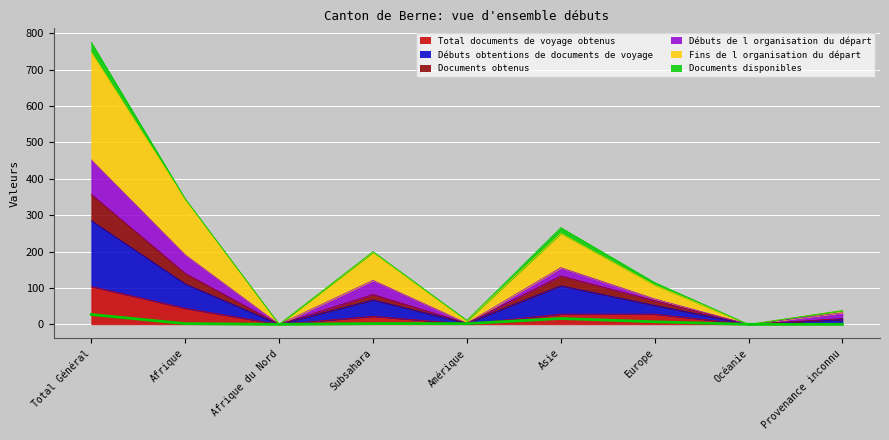

The Documents disponibles series shows 7 at Europe. True or false?

True